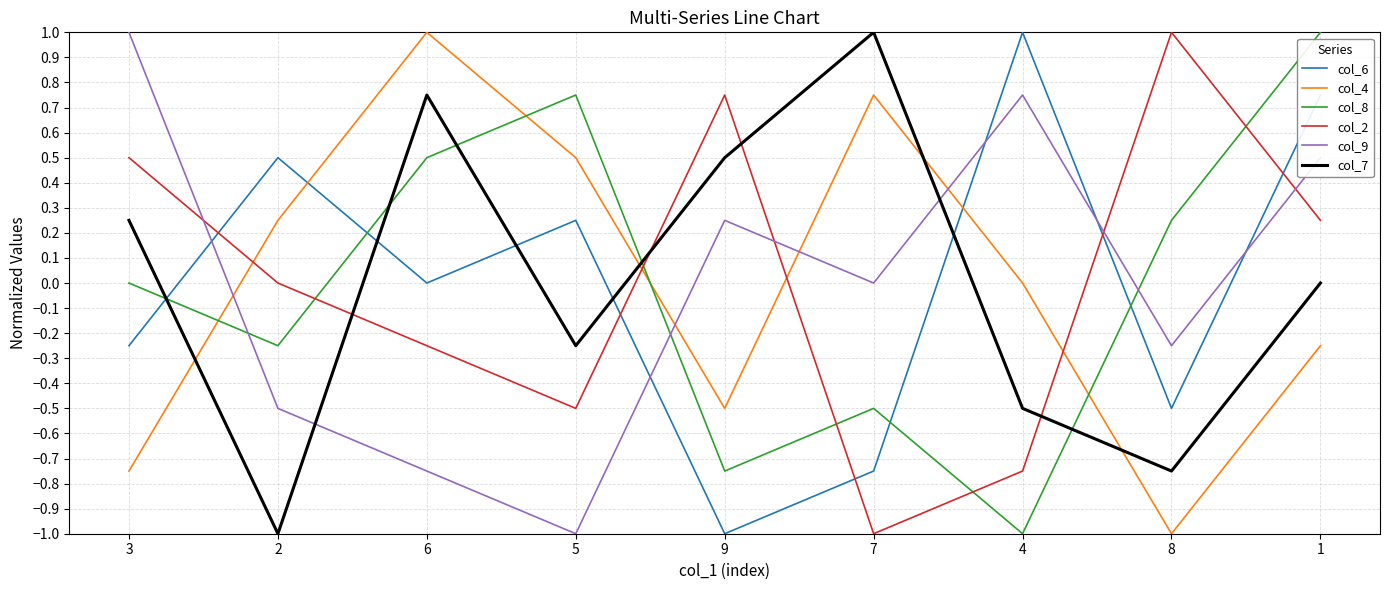

What is the maximum value for col_6?

1.0